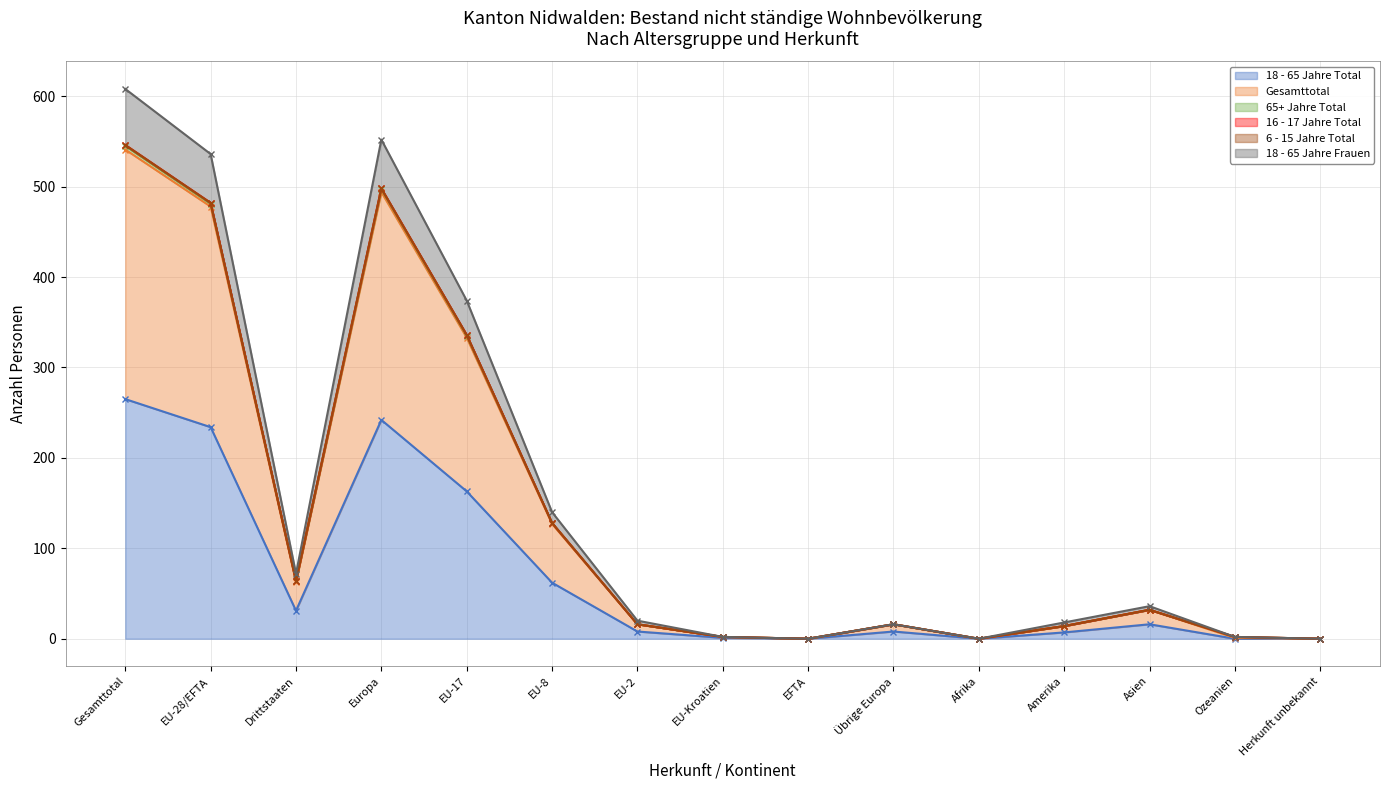

Where does the 18 - 65 Jahre Total series first go above 8?

Gesamttotal